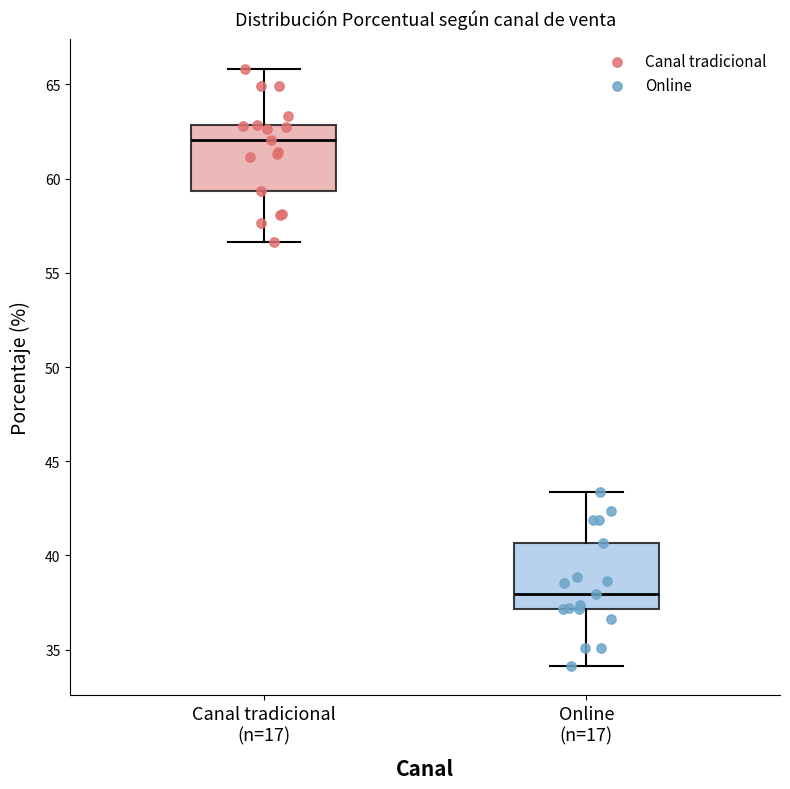

Which box's median line is the lowest?

Online (n=17)